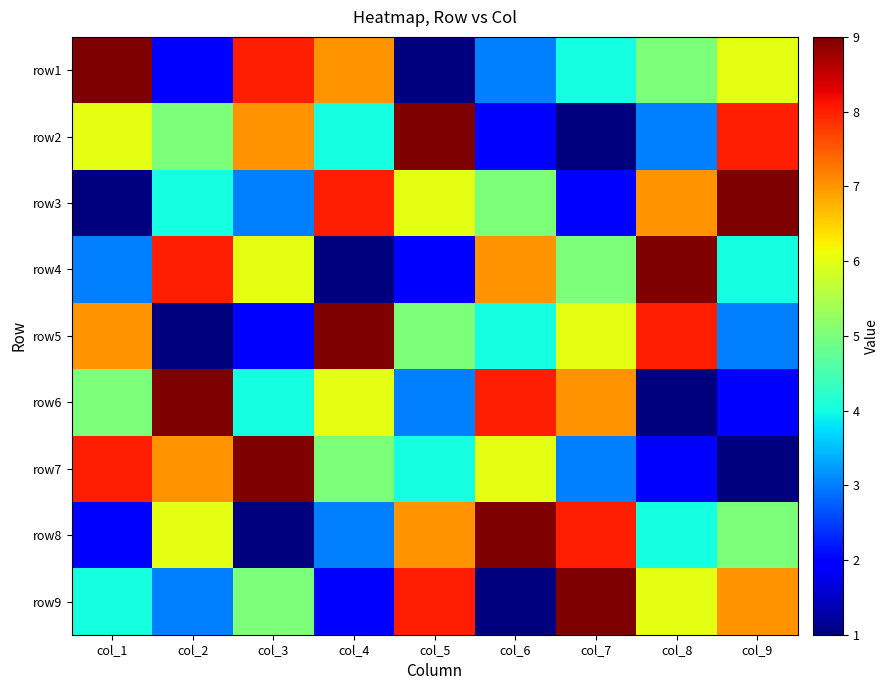

How many data points does each series have?

9